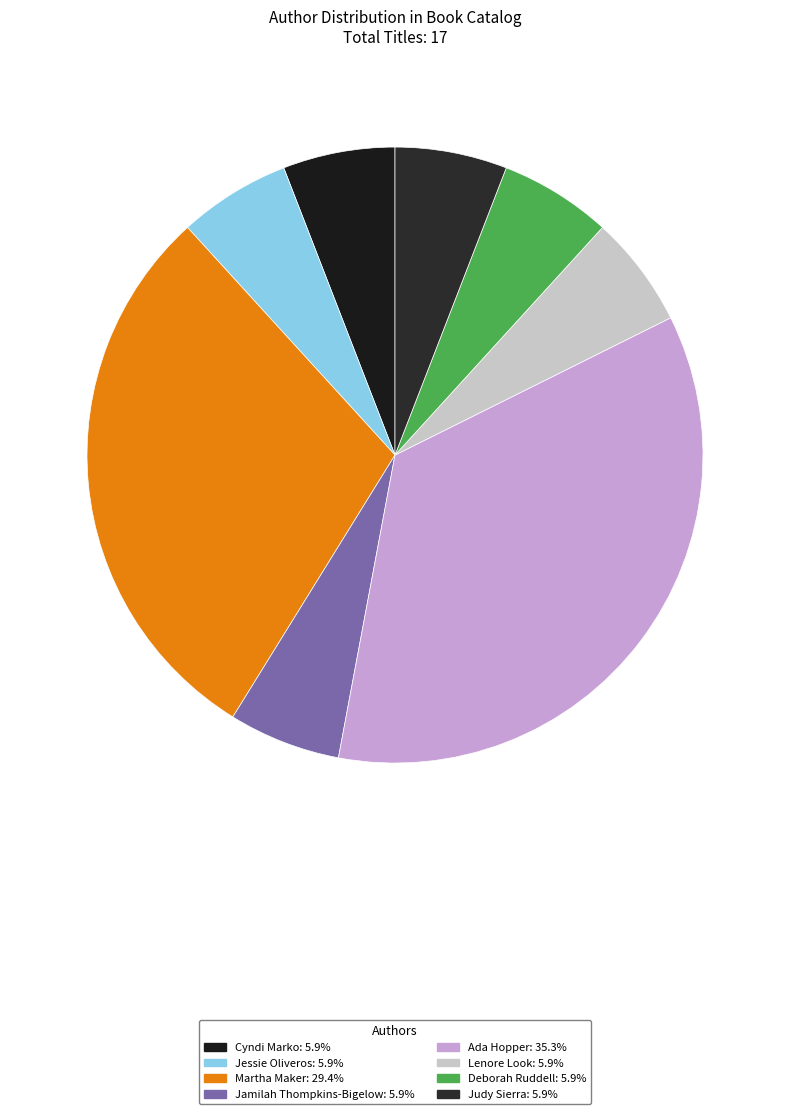

How many segments does this pie chart have?

8